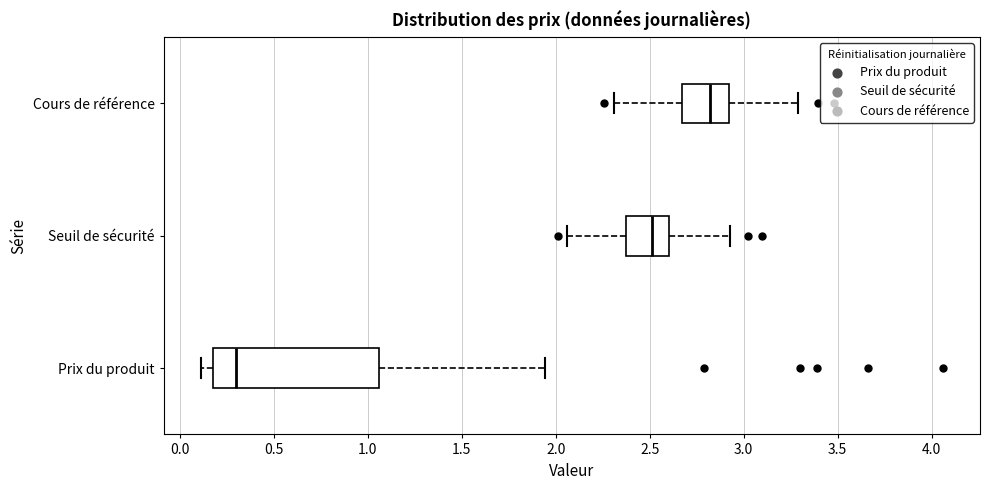

Reading bottom to top, transcribe this box plot: for each box, give where its median line is, the range the box spans, and where its two whiskers end, as read against the x-axis. The values are not printed on the chart, so give them approximately, as read against the axis.

Prix du produit: median 0.30, box 0.20 to 1.05, whiskers 0.10 to 1.95
Seuil de sécurité: median 2.50, box 2.40 to 2.60, whiskers 2.05 to 2.95
Cours de référence: median 2.80, box 2.65 to 2.90, whiskers 2.30 to 3.30